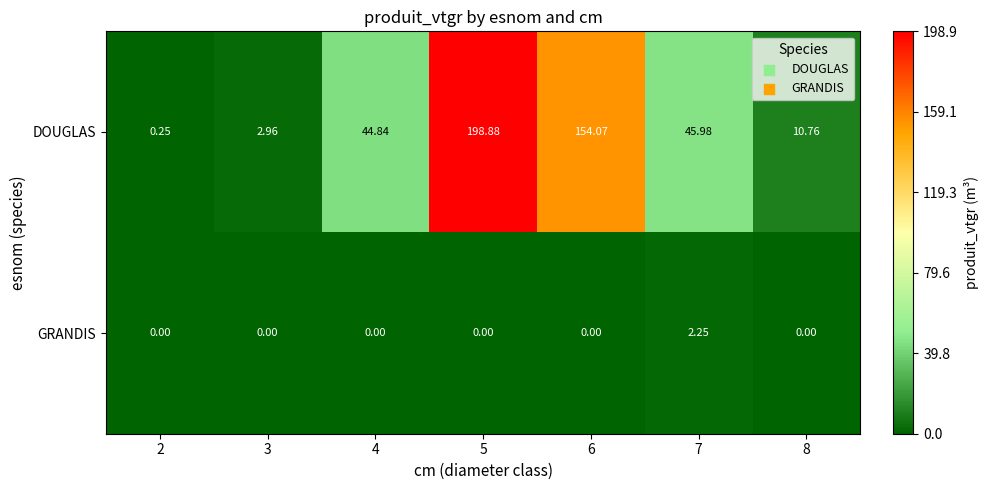

Which series has the largest total across all categories?

DOUGLAS